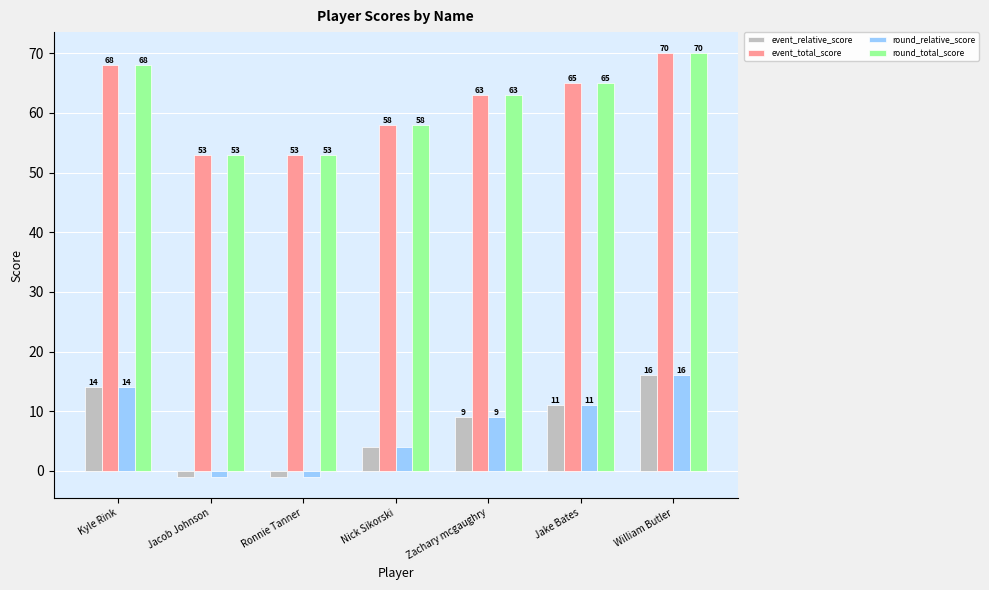

At which category is the sum across all series the highest?

William Butler